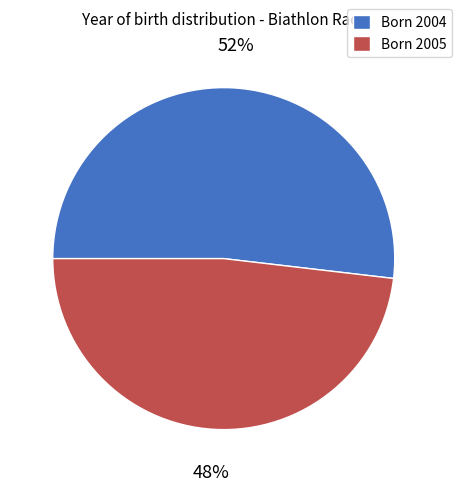

Rank the categories by value from highest to lowest.

Born 2004, Born 2005